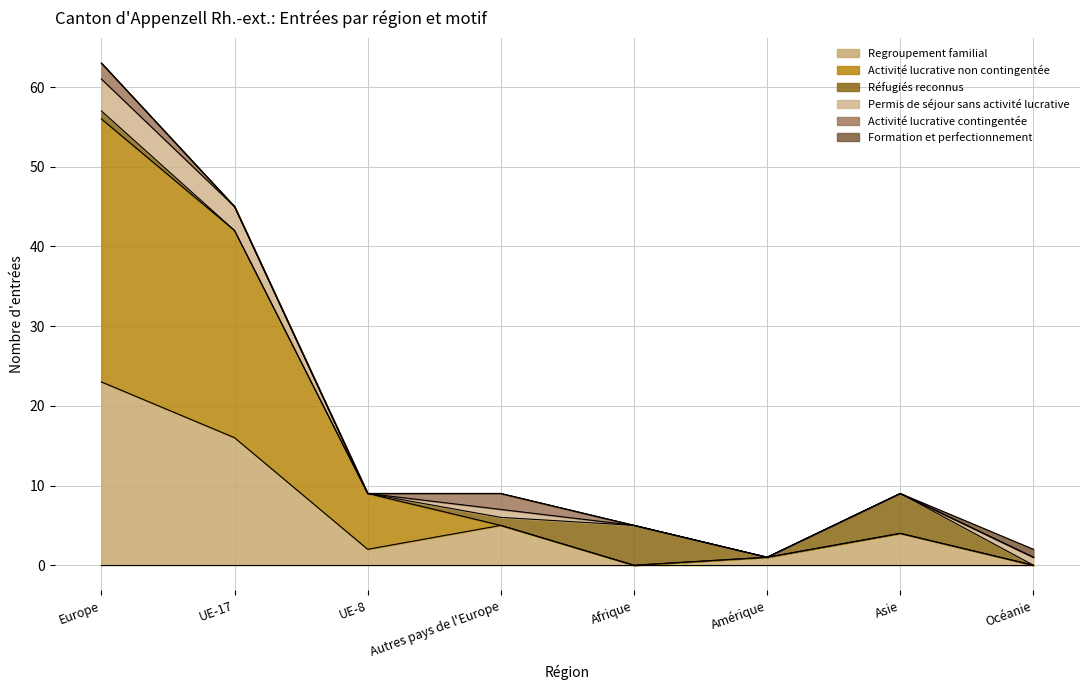

How many lines are shown in the chart?

6